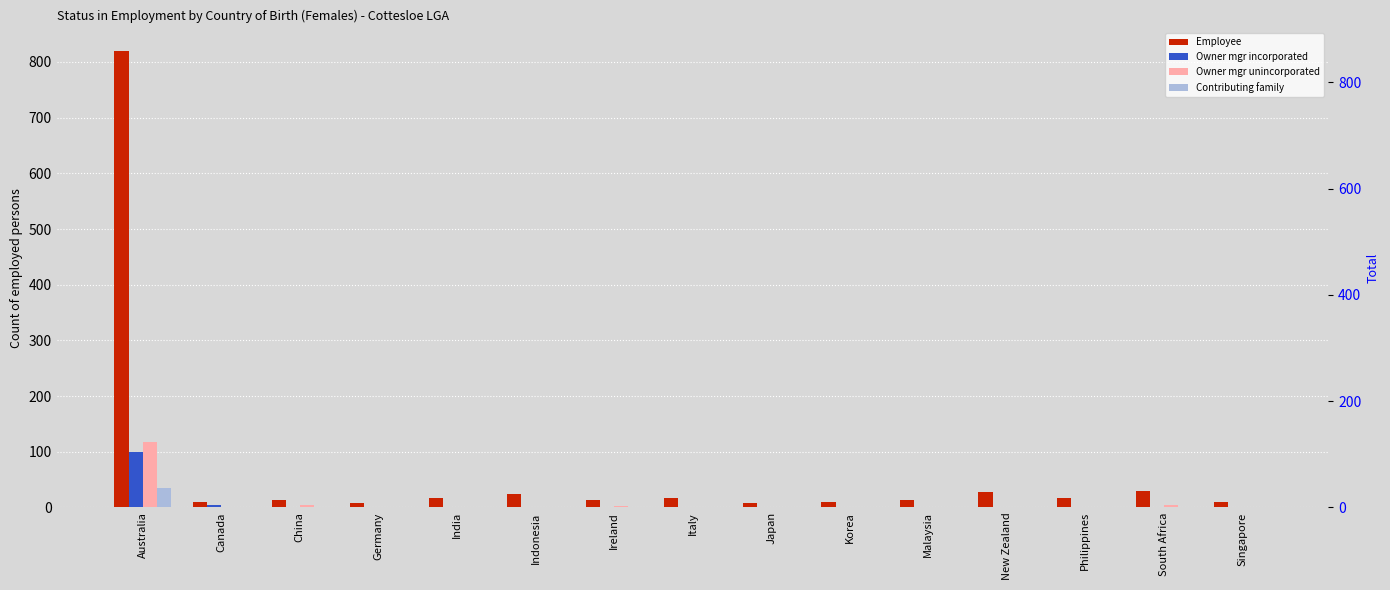

What is the sum of all Owner mgr incorporated values?

104